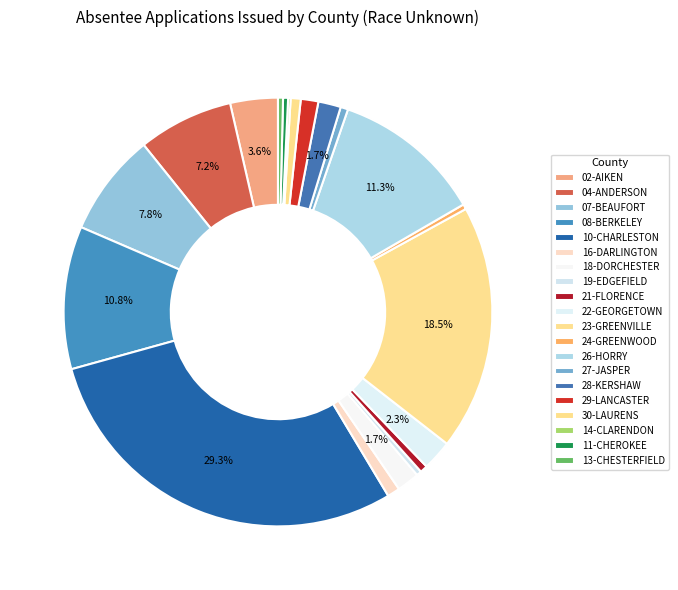

Is it true that 13-CHESTERFIELD is 1% of the pie?

False